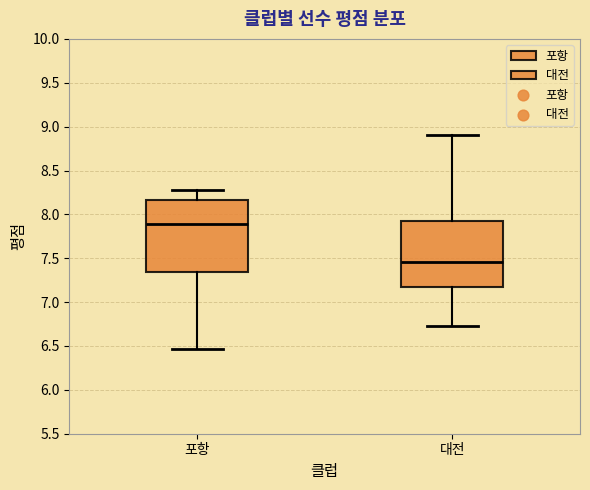

Reading left to right, read every box against the y-axis: the position of its median line, the range the box covers, and the ends of its whiskers. The values are not printed on the chart, so give them approximately, as read against the axis.

포항: median 7.90, box 7.35 to 8.15, whiskers 6.45 to 8.30
대전: median 7.45, box 7.15 to 7.90, whiskers 6.75 to 8.90